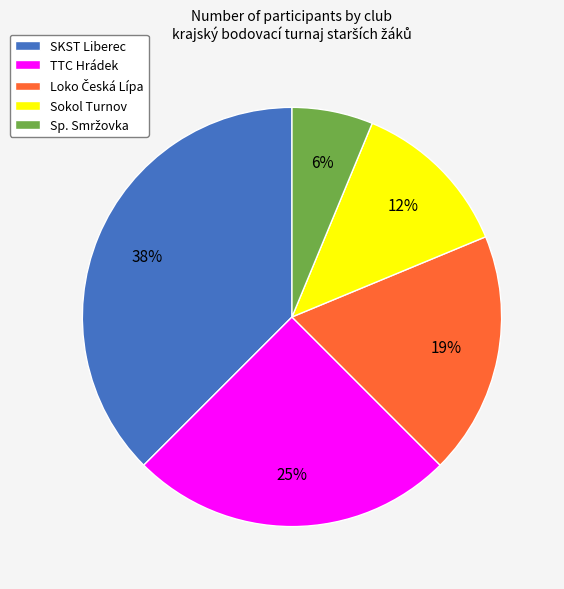

Which slice is the largest?

SKST Liberec